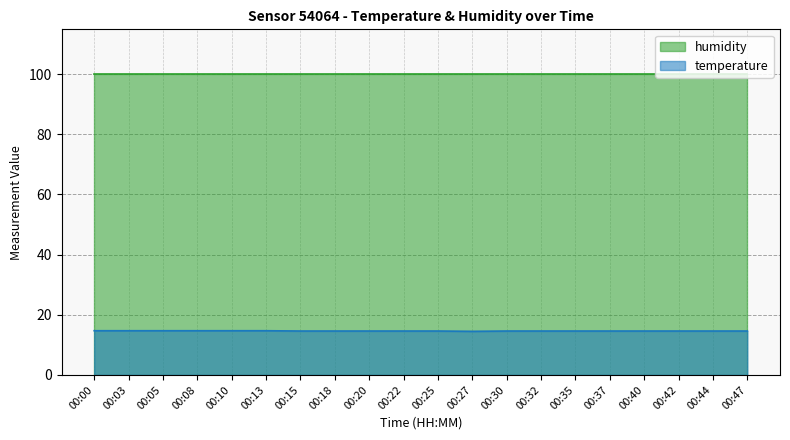

List the labels in order of value, smallest first.

00:27, 00:15, 00:18, 00:20, 00:22, 00:25, 00:30, 00:32, 00:35, 00:37, 00:40, 00:42, 00:44, 00:47, 00:00, 00:03, 00:05, 00:08, 00:10, 00:13